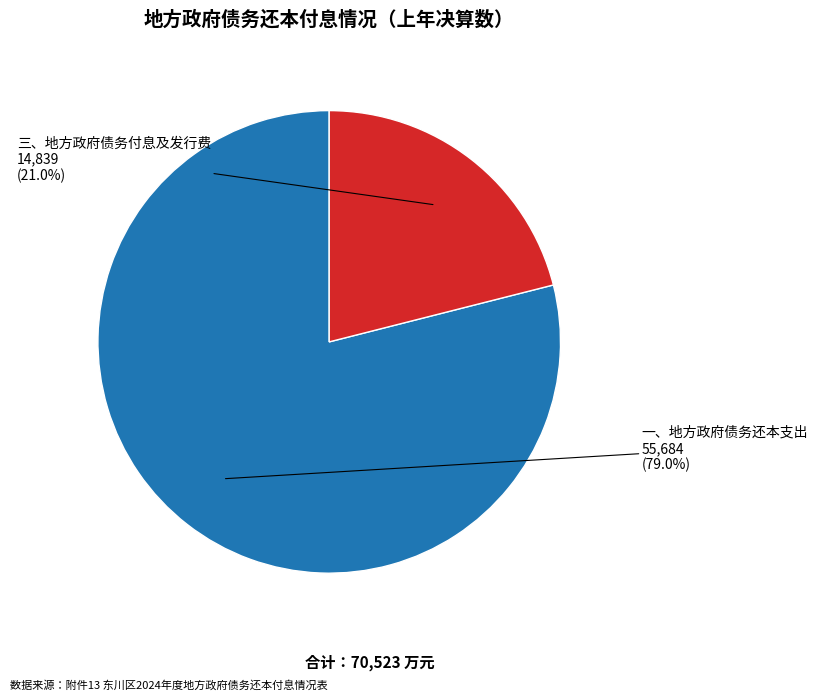

Is there a majority slice in this chart?

Yes